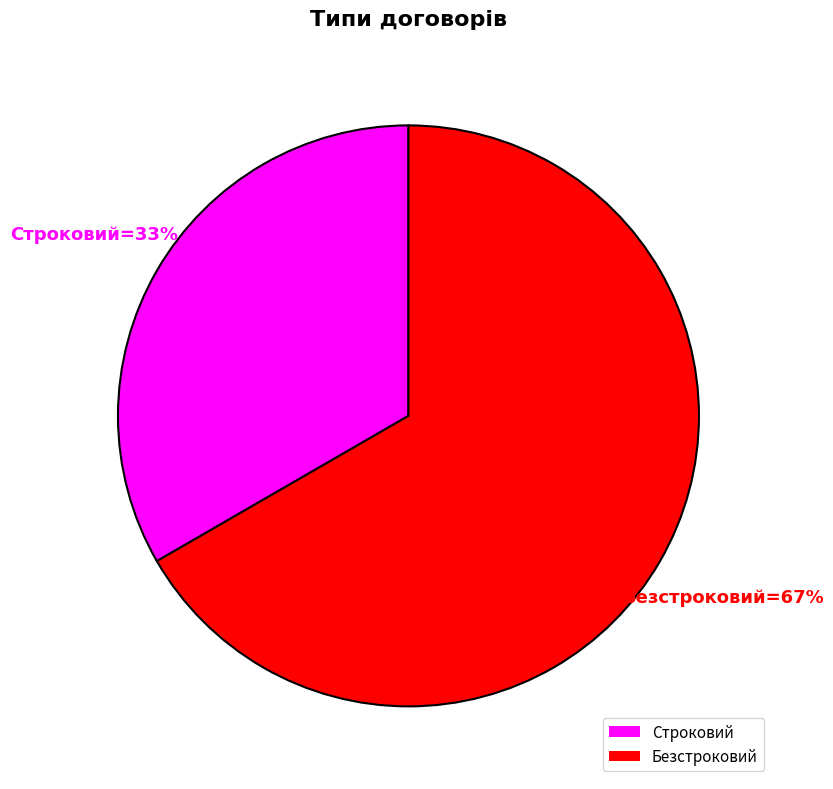

What percentage is the Строковий slice, to the nearest percent?

33%